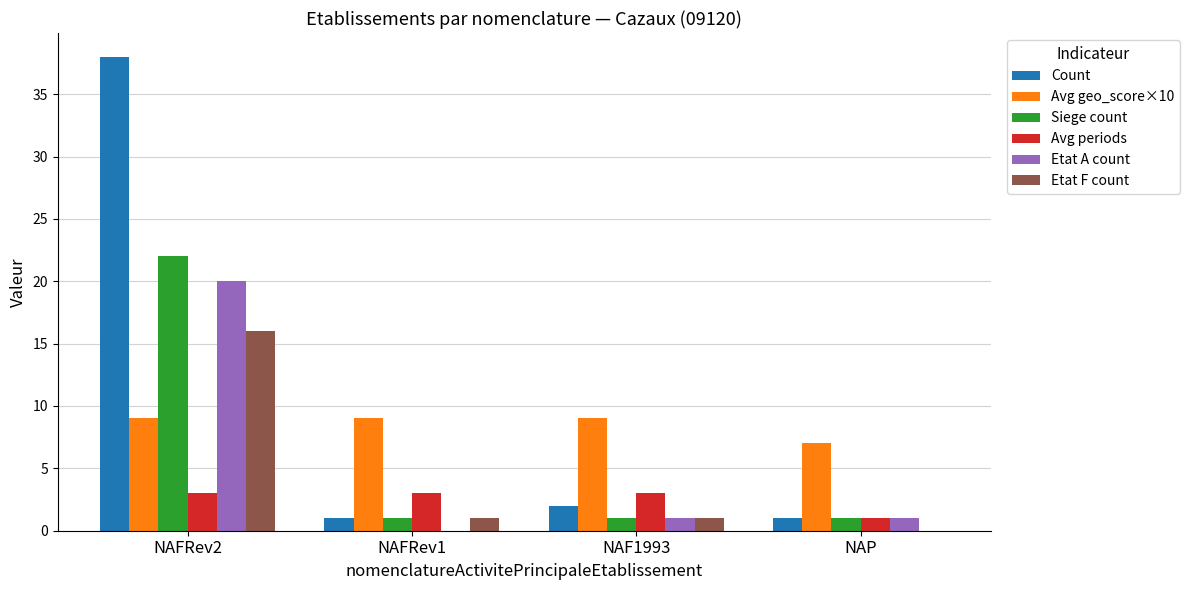

Is the value of Etat A count at NAFRev1 greater than the value of Etat F count at NAF1993?

No